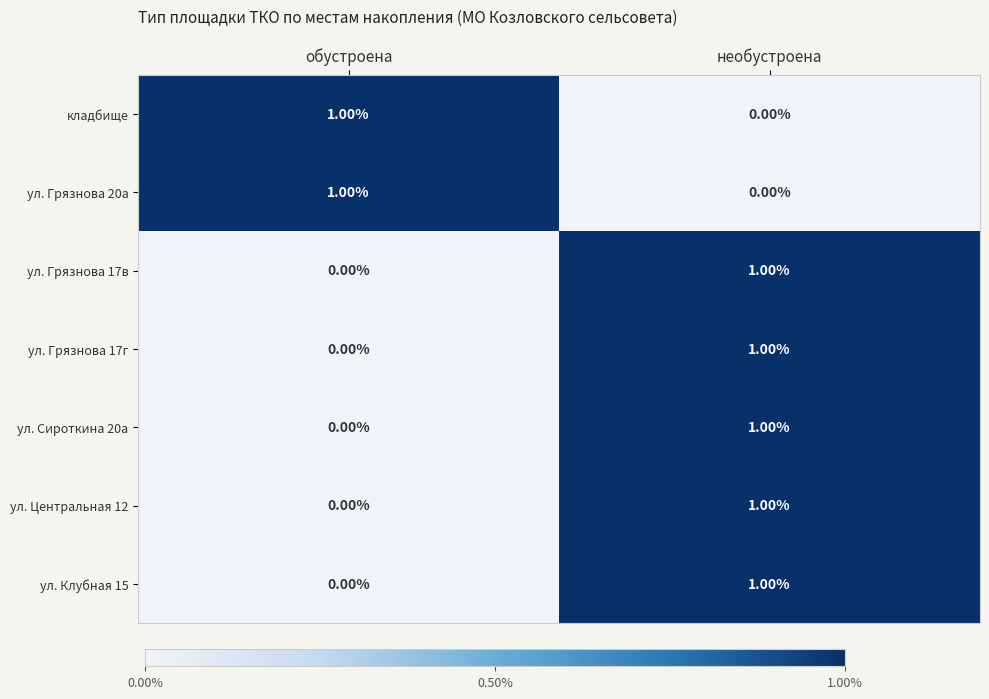

At which label is ул. Клубная 15 closest to 0?

обустроена